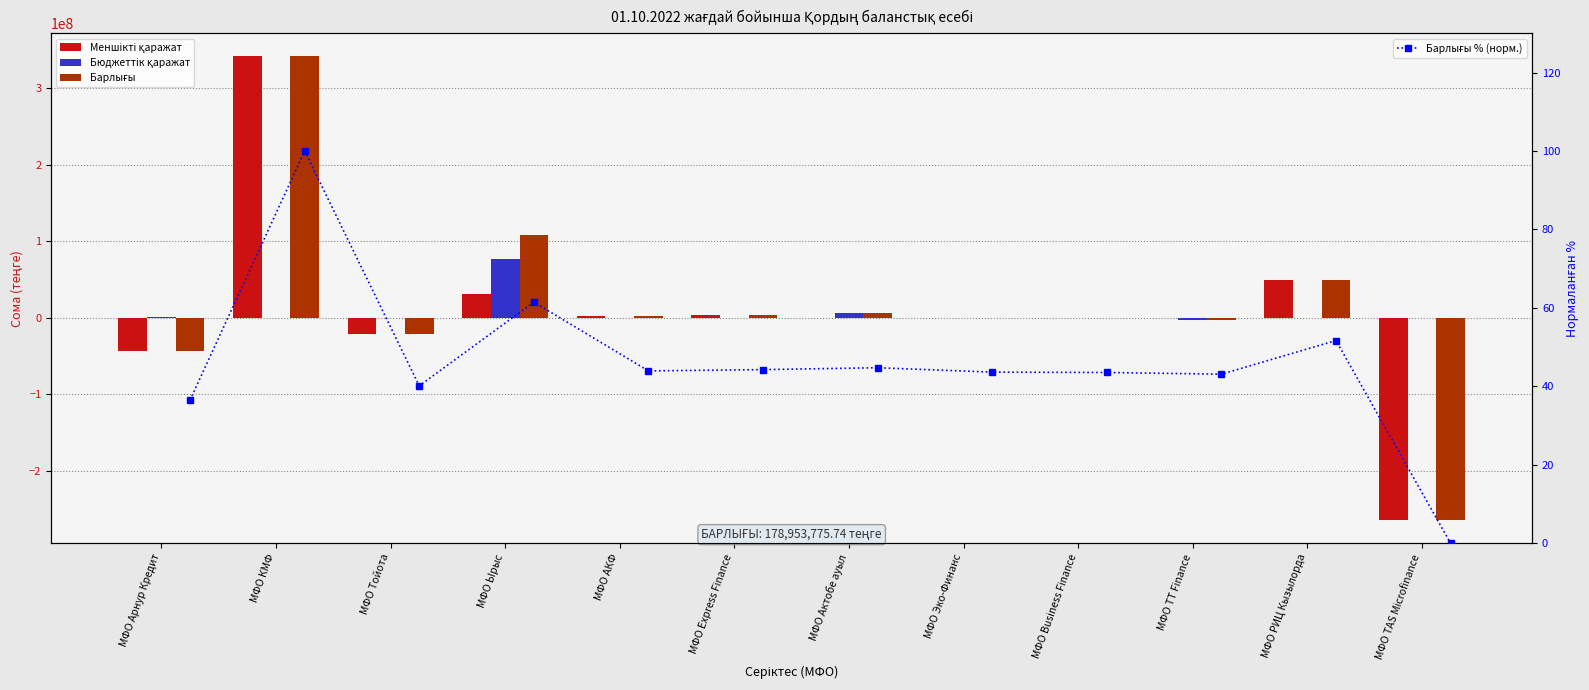

How many data points in Бюджеттік қаражат are above 0?

3